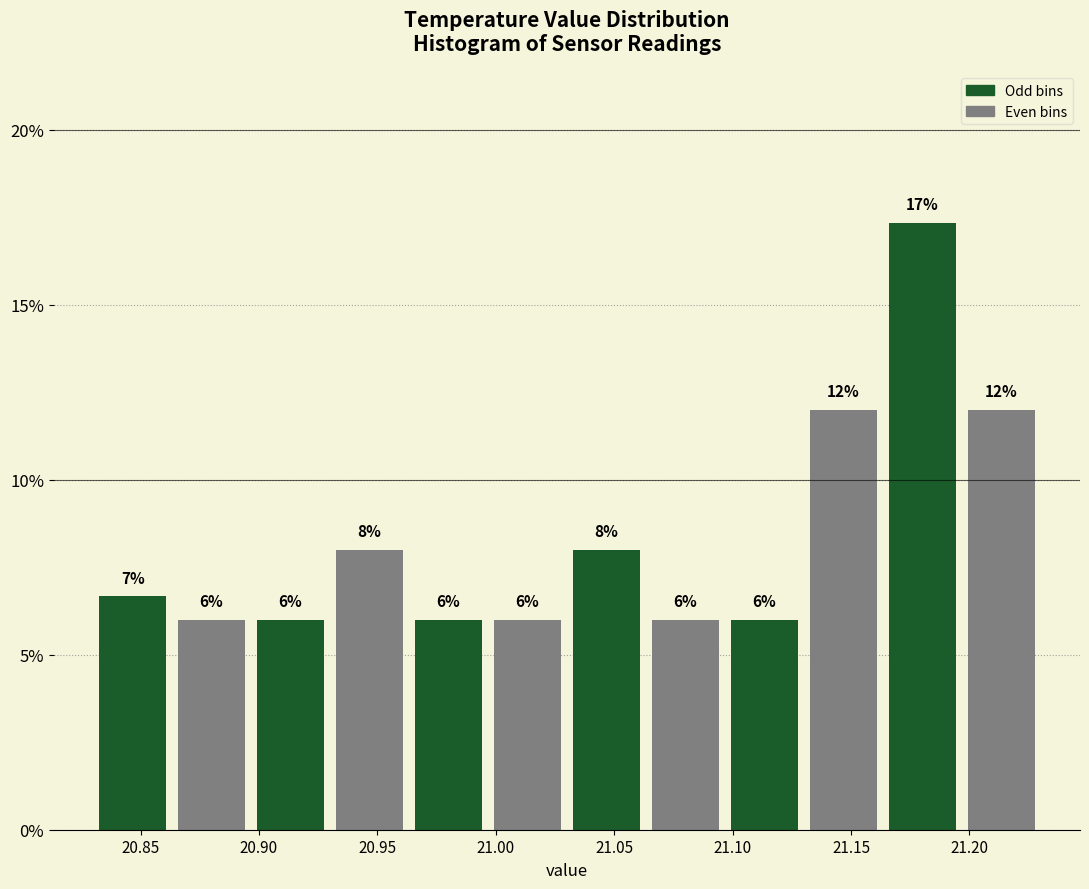

Over which range of the x-axis is the bar tallest?

21.165 to 21.195